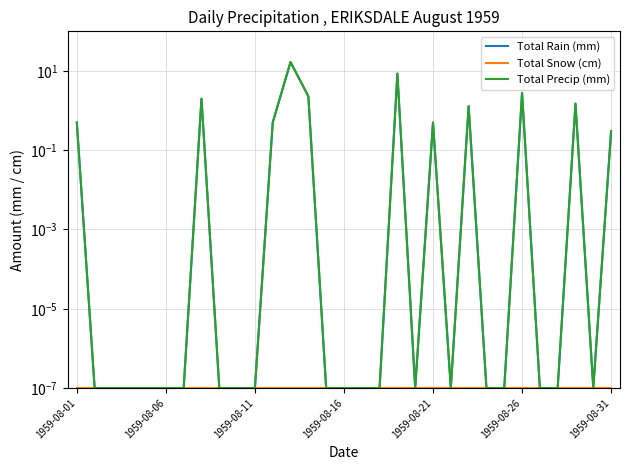

Which series has the largest total across all categories?

Total Rain (mm)